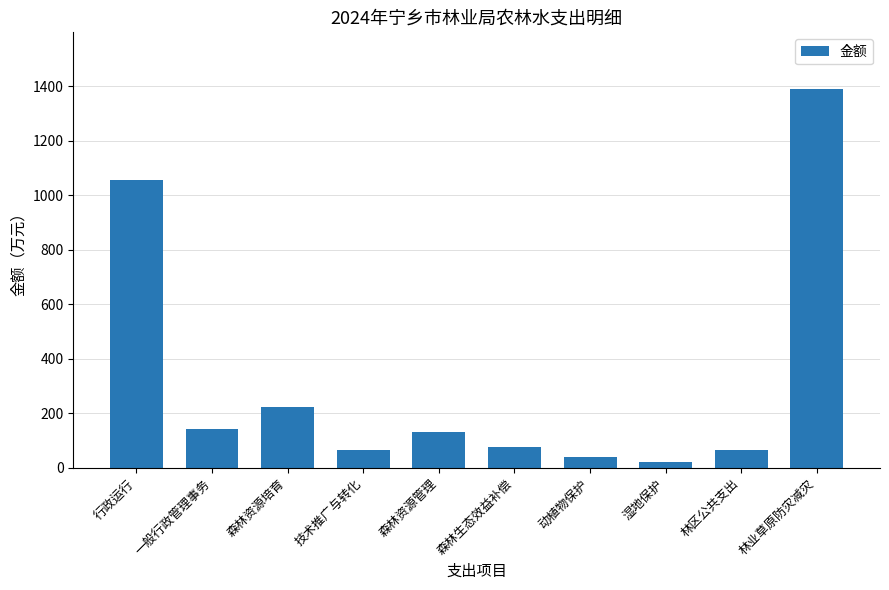

Where is the data nearest to the value 705?

行政运行